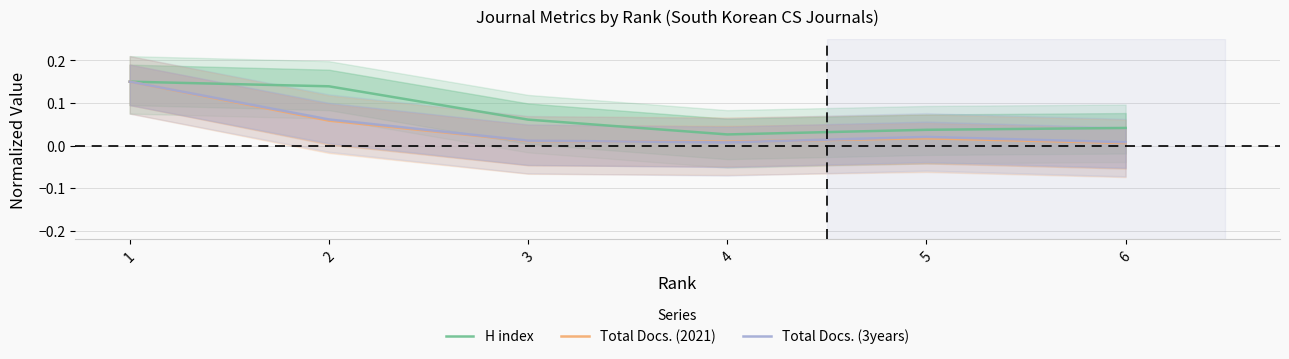

Reading left to right, extract all data points from this chart.

H index: 1=0.1	2=0.1	3=0.1	4=0.0	5=0.0	6=0.0
Total Docs. (2021): 1=0.1	2=0.1	3=0.0	4=0.0	5=0.0	6=0.0
Total Docs. (3years): 1=0.1	2=0.1	3=0.0	4=0.0	5=0.0	6=0.0